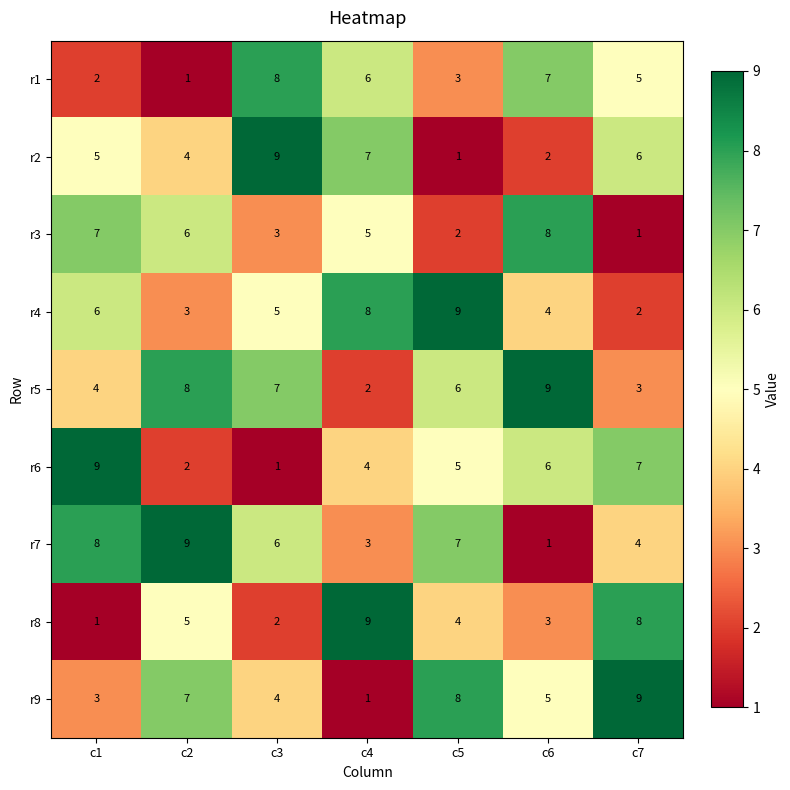

What is the total value across all series at c4?

45